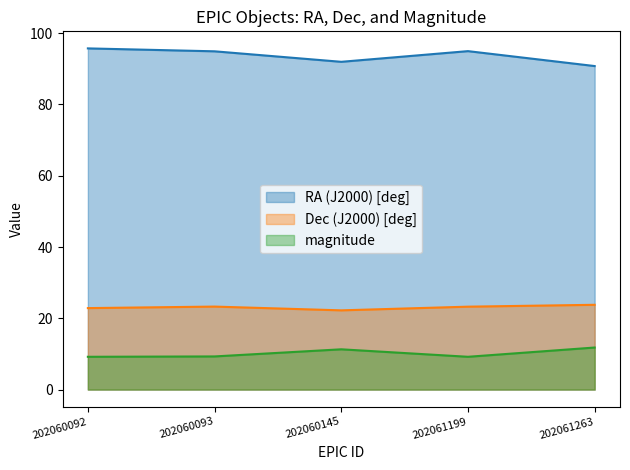

True or false: magnitude has more than 0 interior local peaks.

True